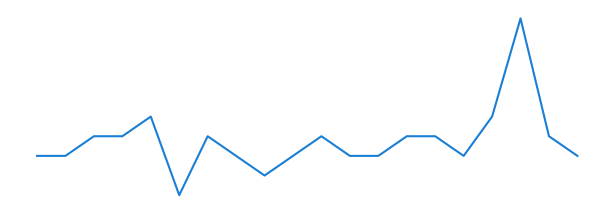

True or false: there are more than 0 points higher than both neighbors.

True